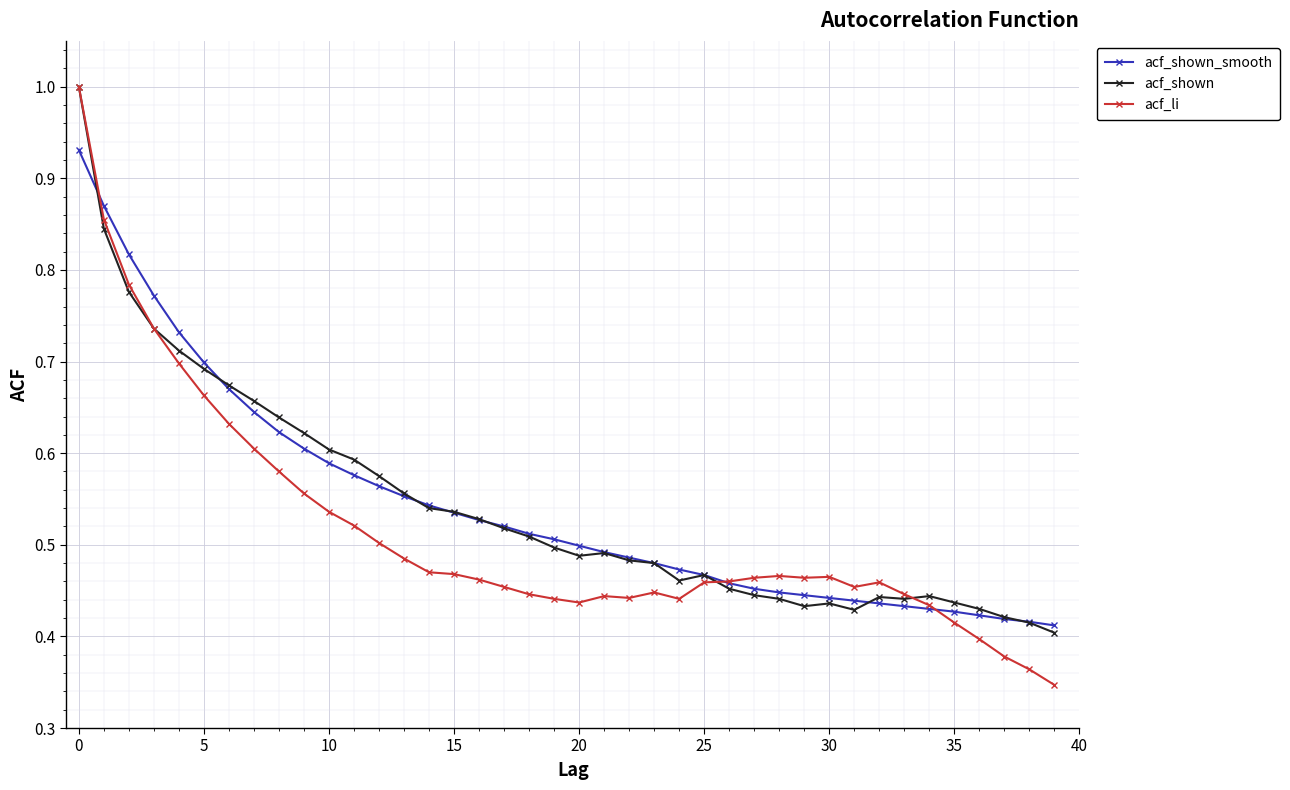

Does the chart have visible grid lines?

Yes